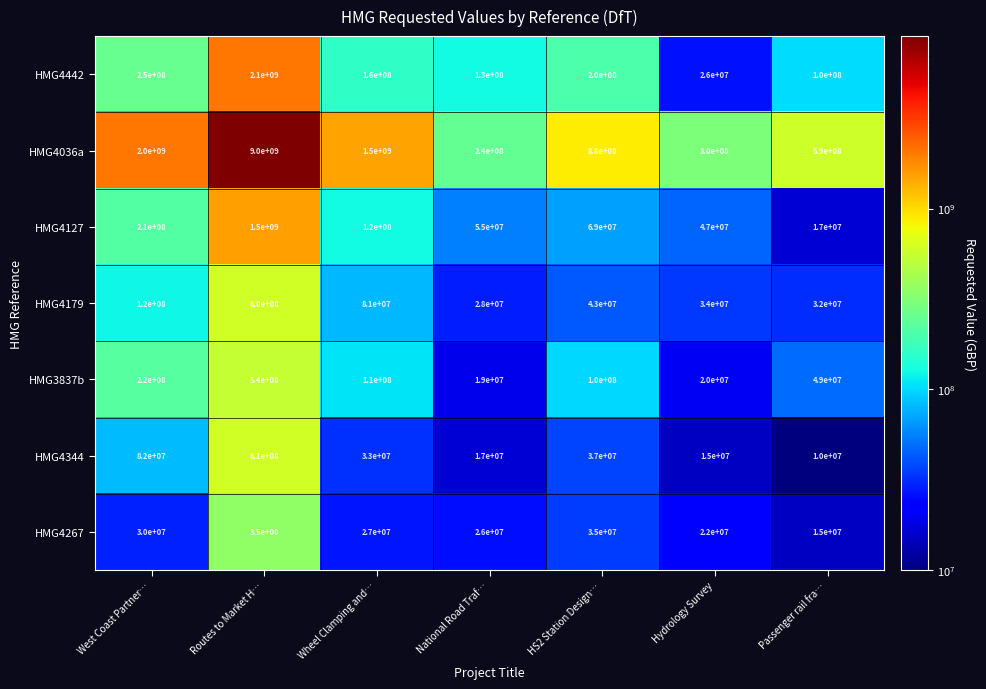

What is the smallest value displayed?

10000000